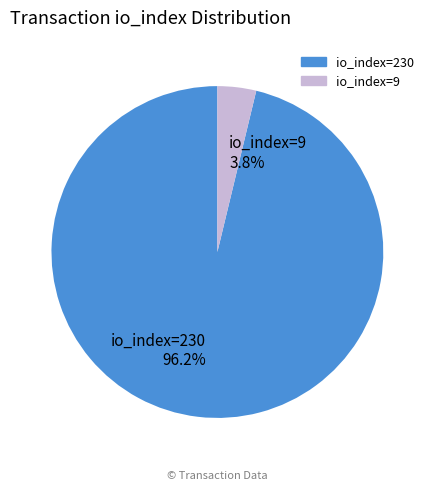

How many slices are in this pie chart?

2